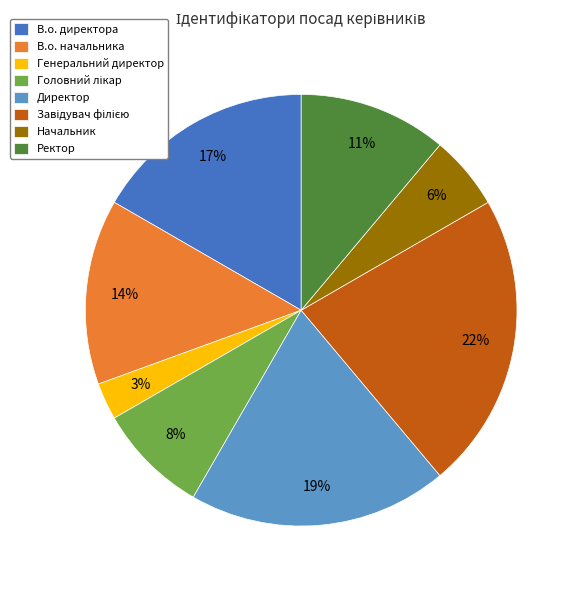

Is the sum of Директор and Ректор greater than half?

No